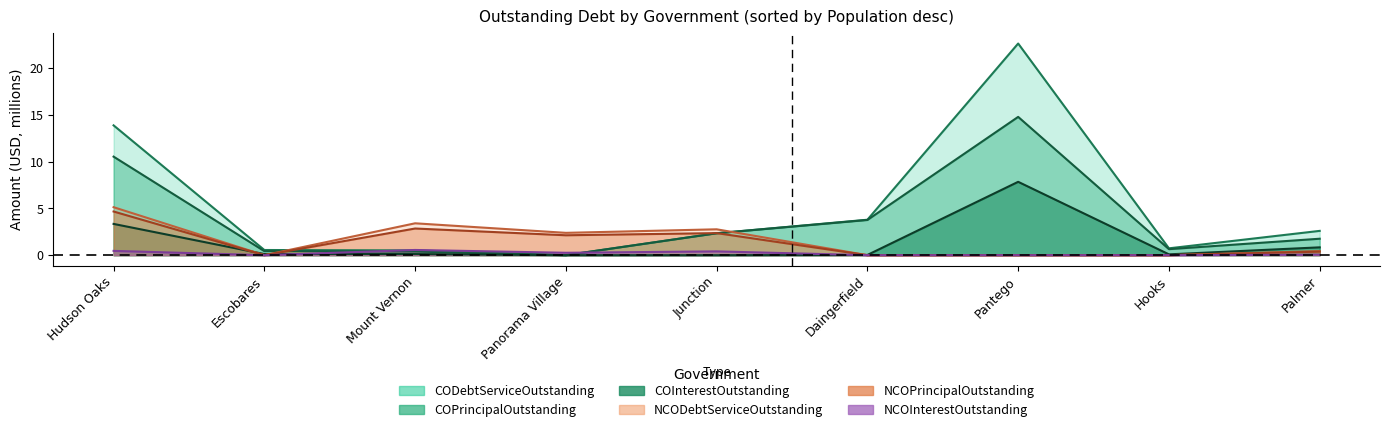

How many lines are shown in the chart?

6